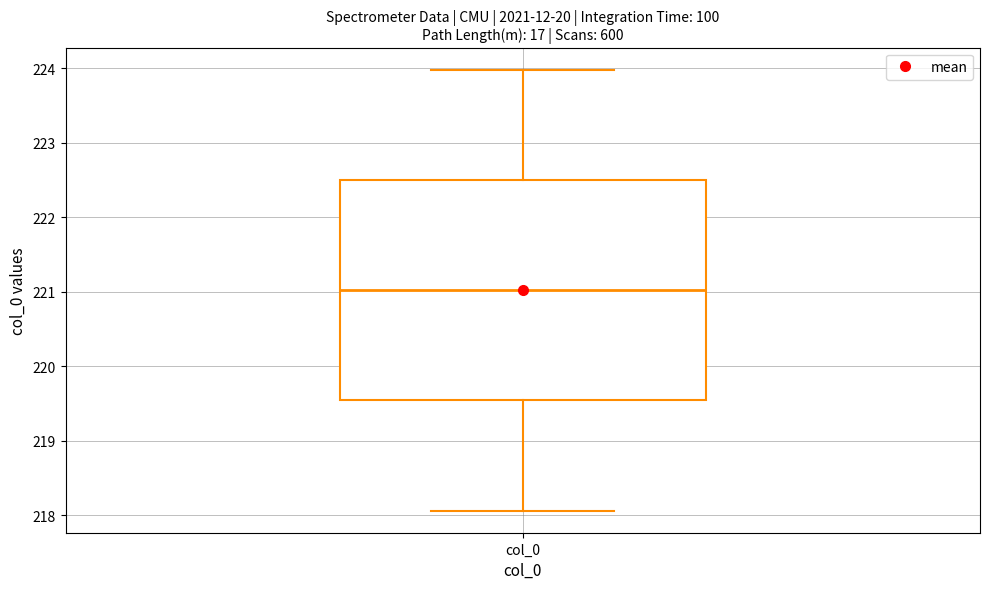

Read this box plot against the y-axis: the position of the median line, the range covered by the box, and the ends of both whiskers. The values are not printed on the chart, so give them approximately, as read against the axis.

median 221.0, box 219.5 to 222.5, whiskers 218.1 to 224.0